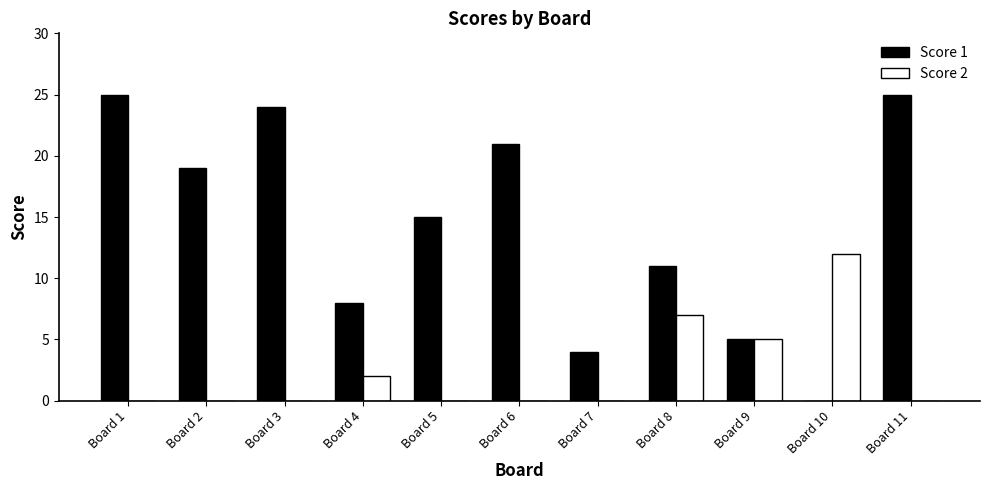

How many categories are shown in the chart?

11